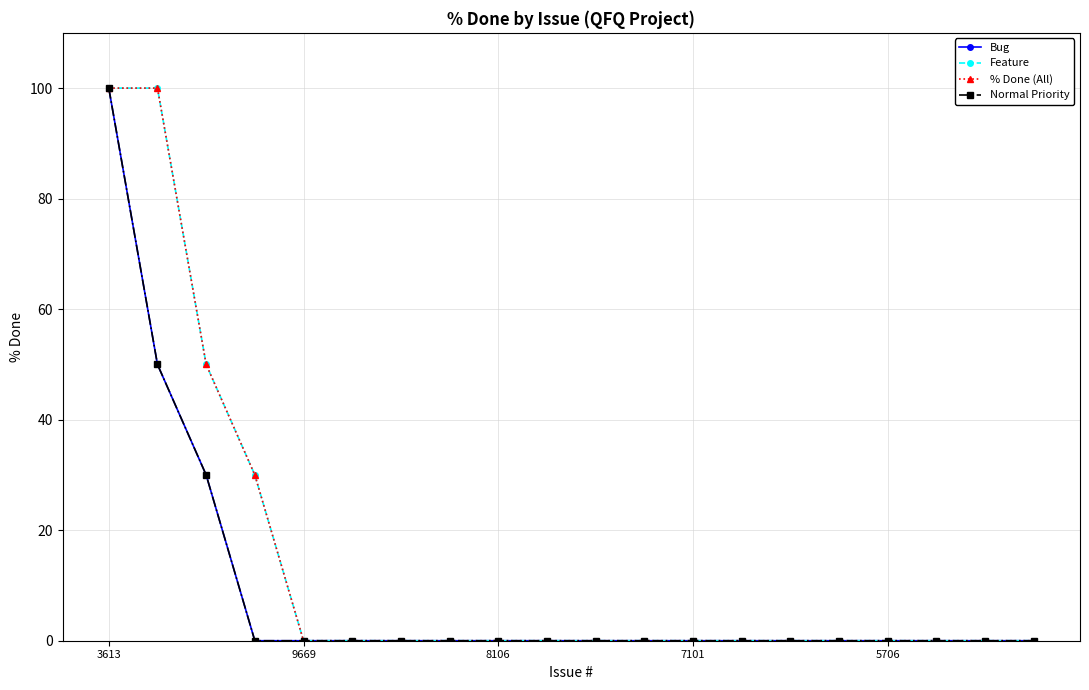

Does the chart have visible grid lines?

Yes